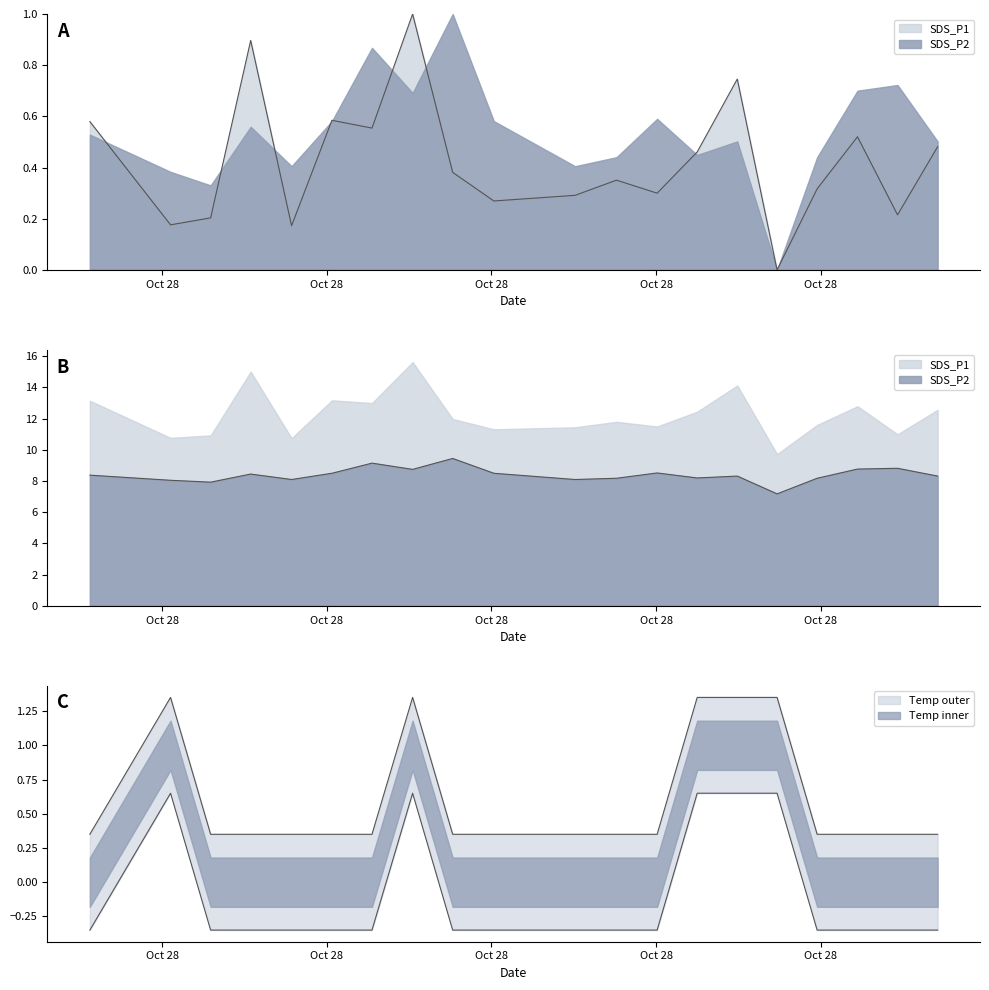

How many lines are shown in the chart?

3